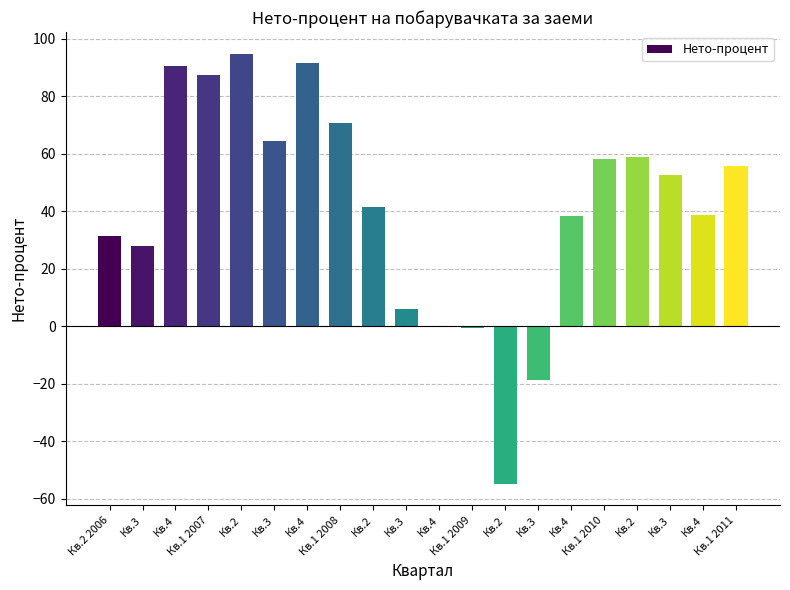

The chart shows a value of 99.4 at Кв.1 2010. True or false?

False